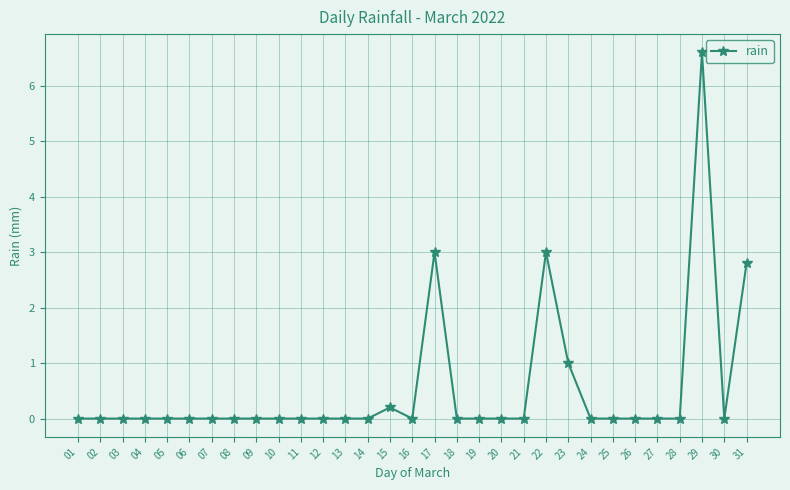

How many lines are shown in the chart?

1